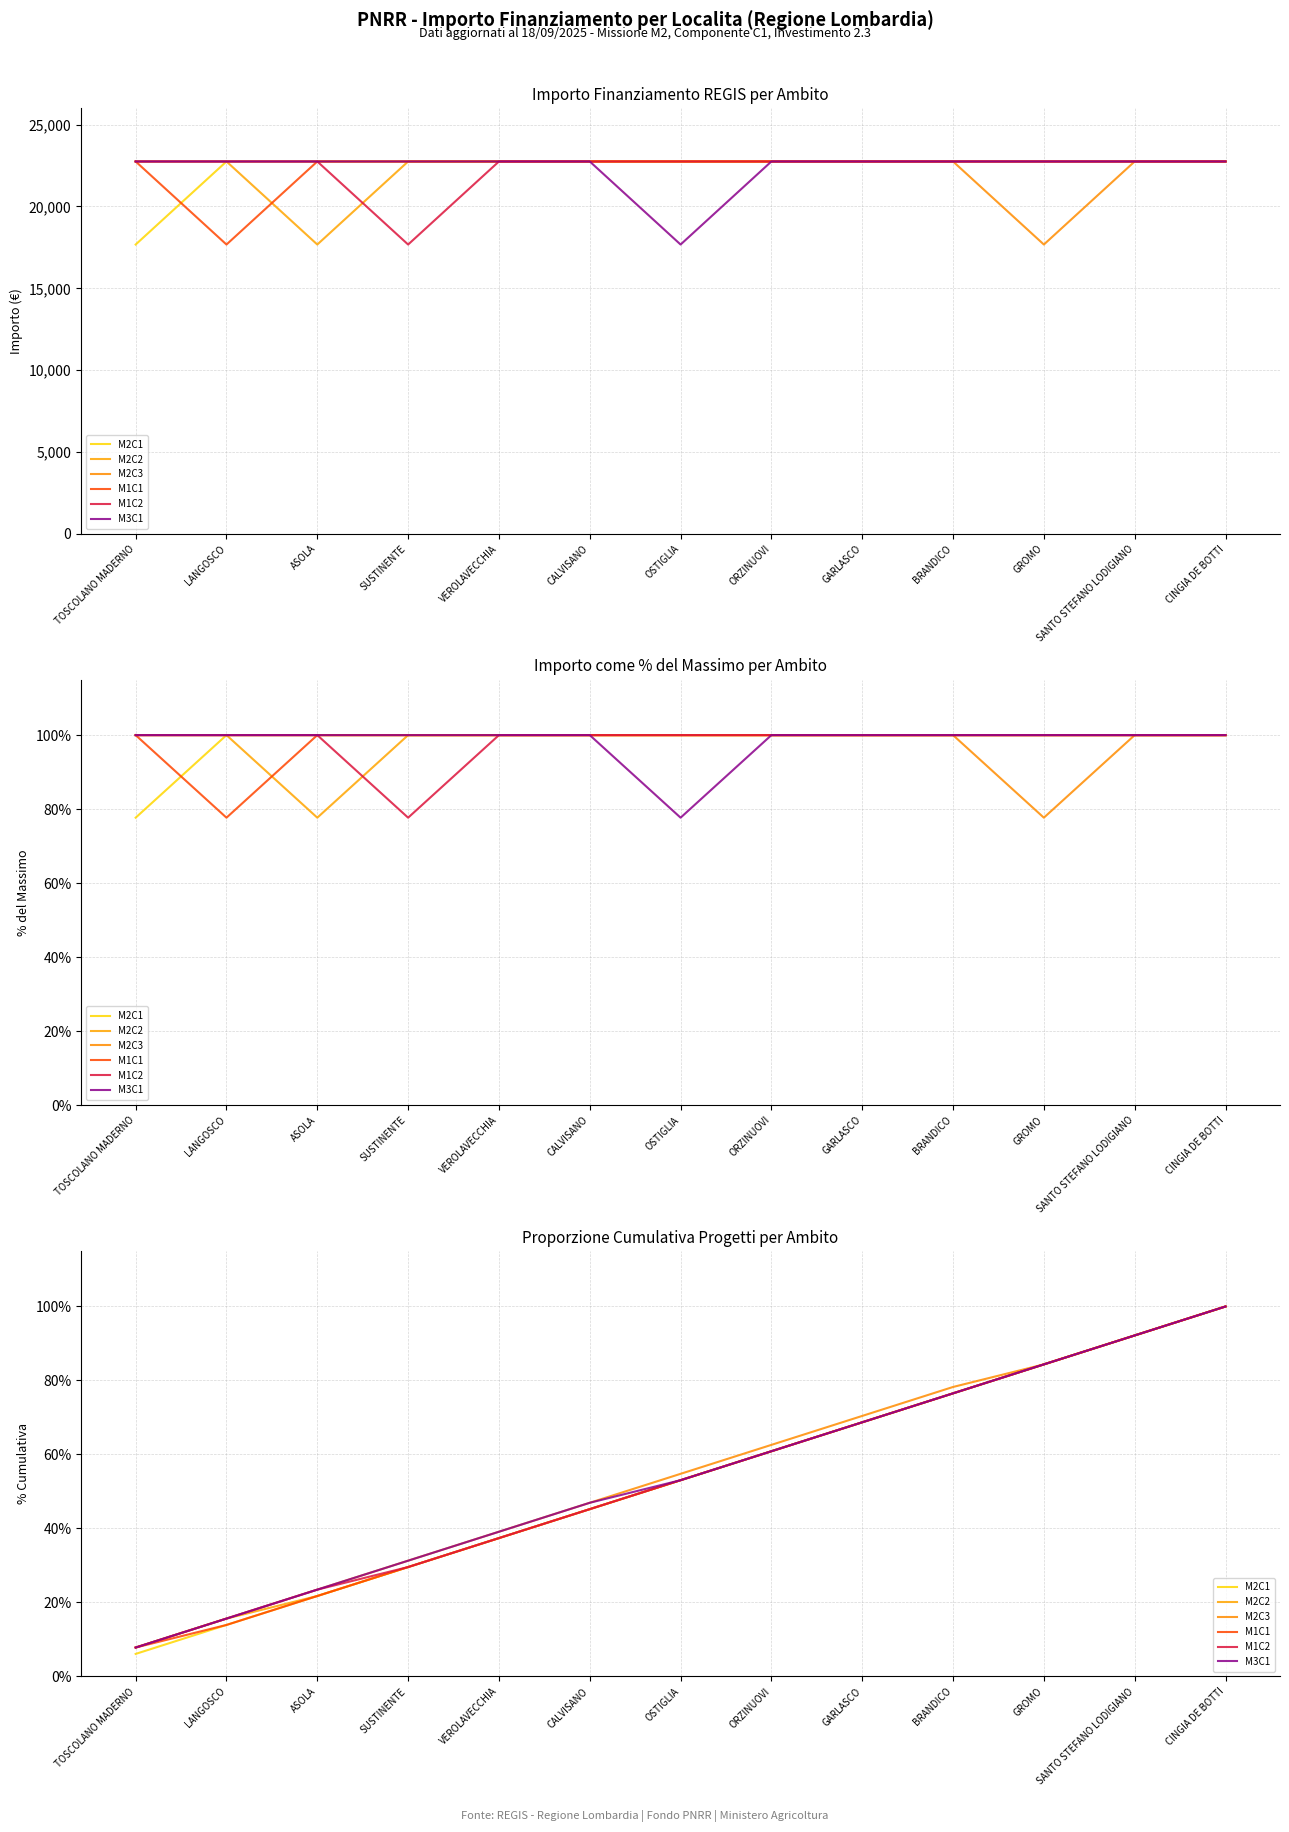

What is the total value across all series at VEROLAVECCHIA?

227.9